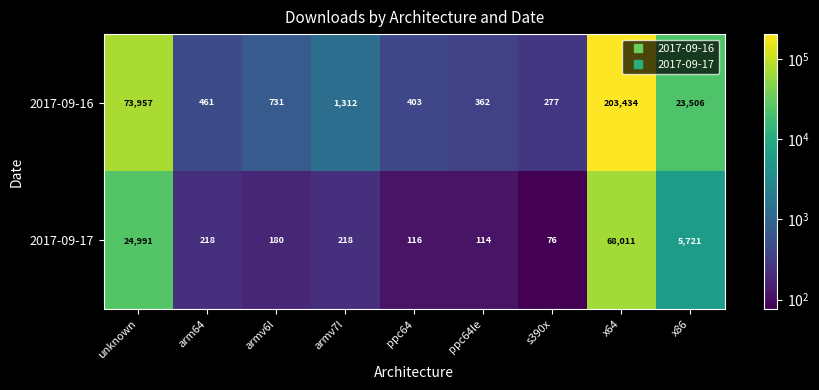

Between arm64 and s390x, which series saw the biggest shift?

2017-09-16